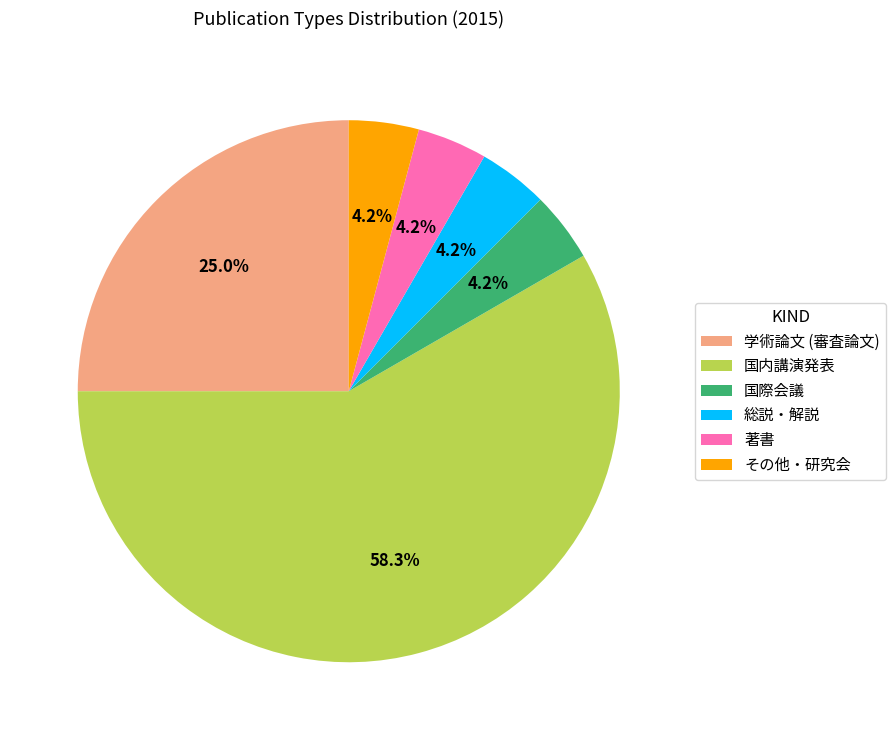

Approximately how many times larger is the value at 総説・解説 compared to 国際会議?

1.0